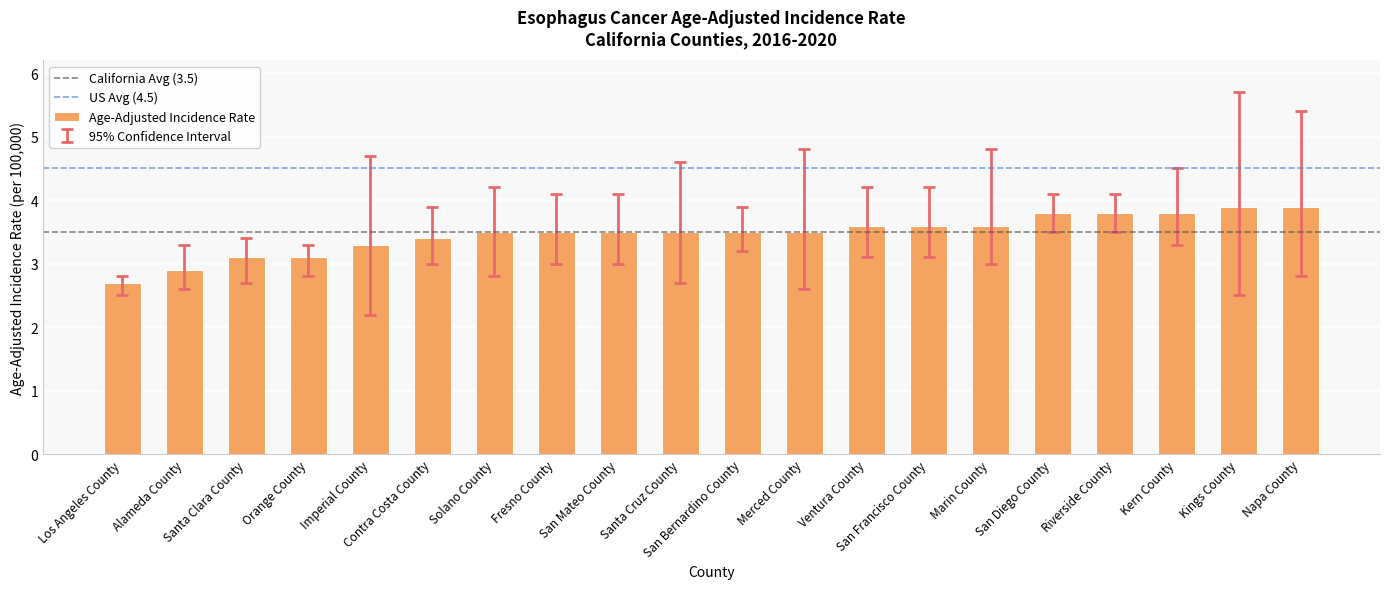

The chart shows a value of 1.6 at Alameda County. True or false?

False